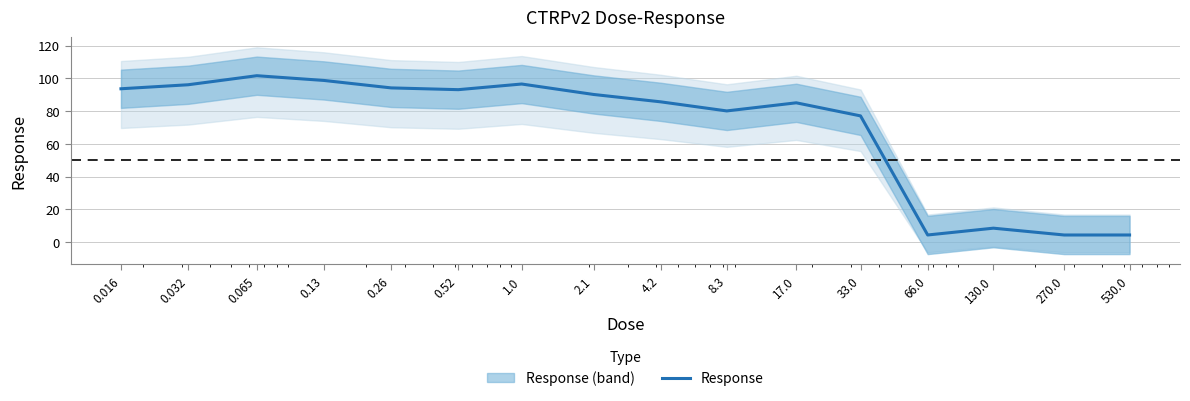

What is the average value?

69.6